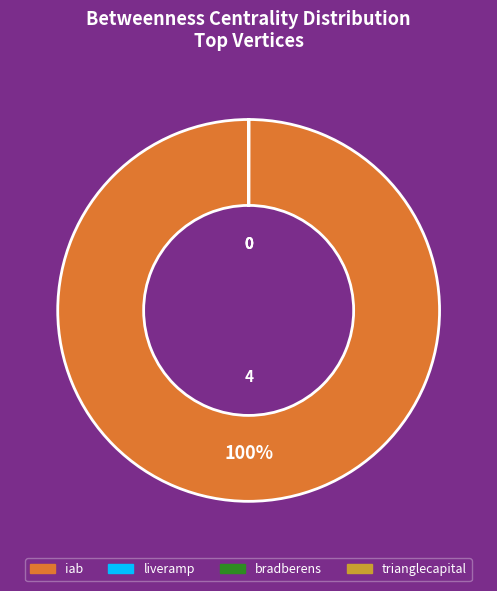

Which slice is the largest?

iab